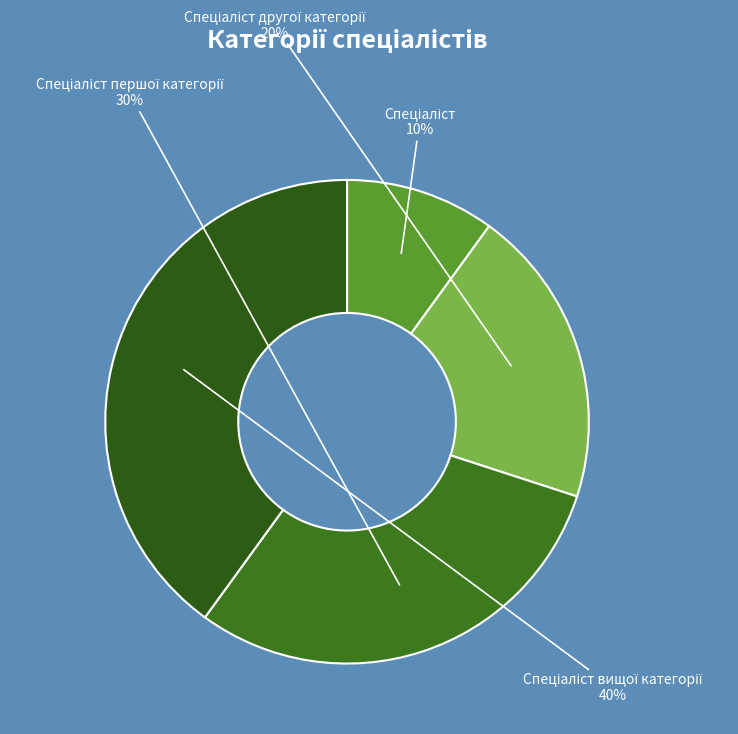

To the nearest percent, what is the difference between the largest and smallest slice percentages?

30%